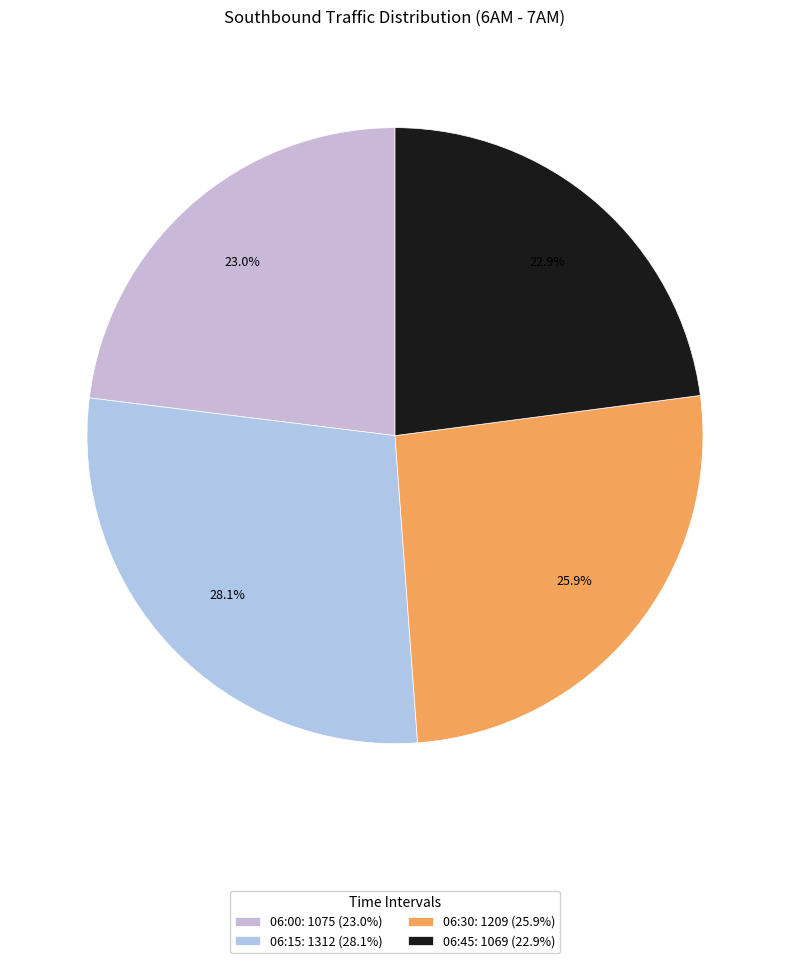

To the nearest percent, what portion does 06:45 represent?

23%